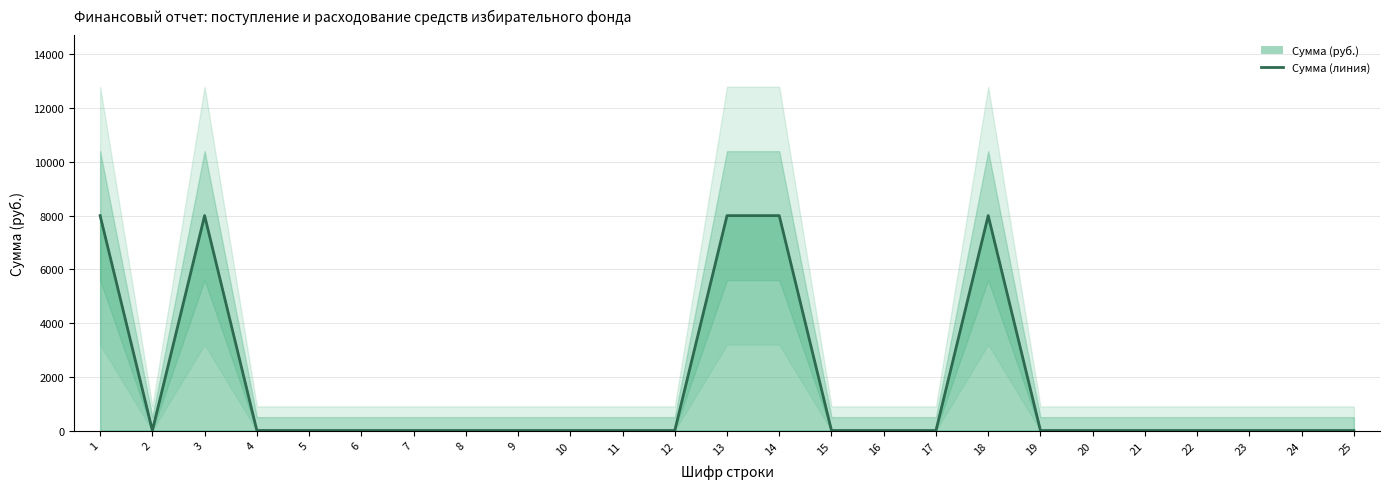

Does the chart display data point markers on the line(s)?

No